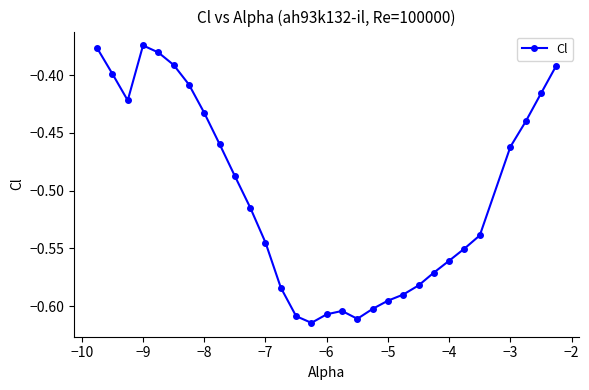

True or false: the data has more than 0 interior local peaks.

True